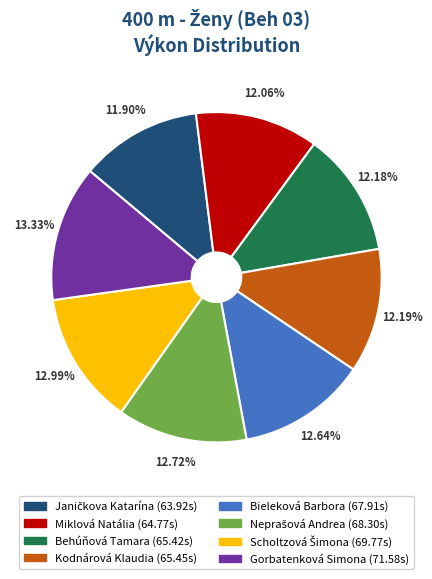

What percentage is NOT represented by Gorbatenková Simona?

86.7%